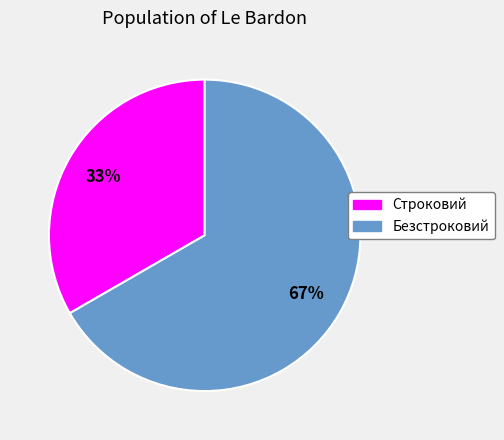

Do Безстроковий and Строковий together represent more than half of the pie?

Yes